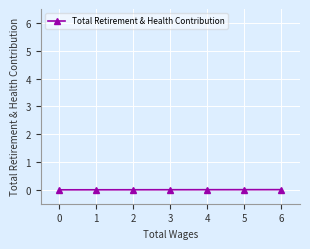

Which category has the highest value across all series?

5